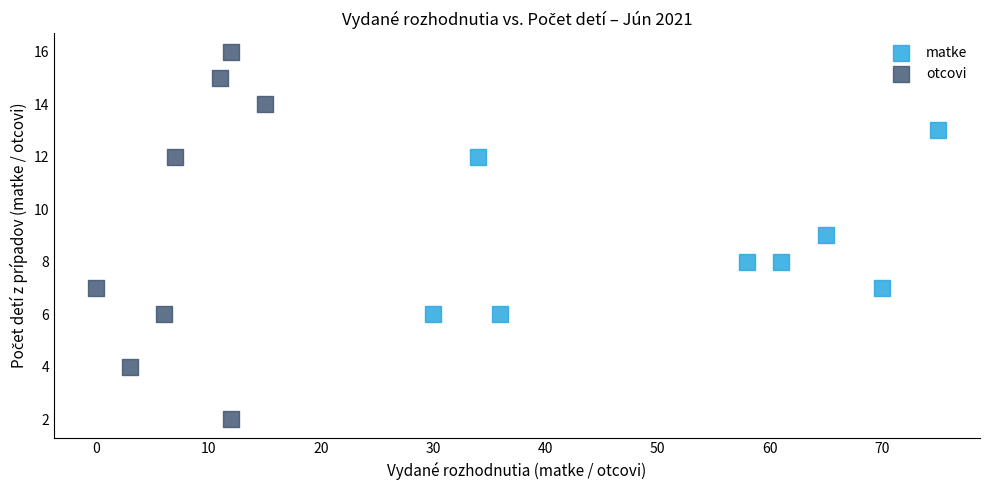

Which series has the largest Y range (max minus min)?

otcovi